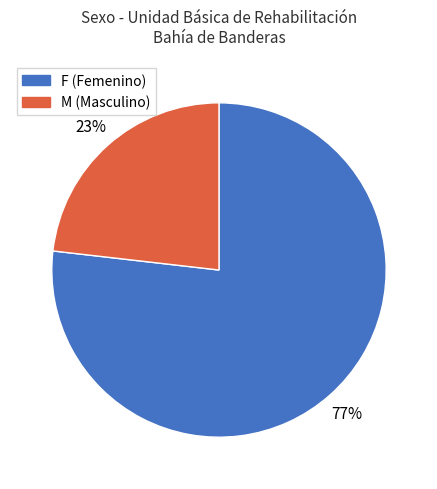

To the nearest percent, what is the difference between the M and F slice percentages?

54%